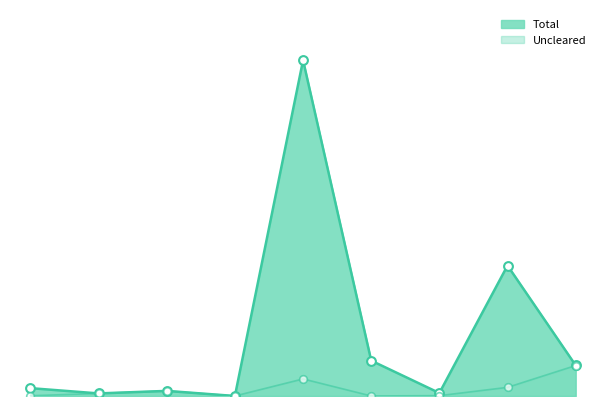

Does the chart have visible grid lines?

No